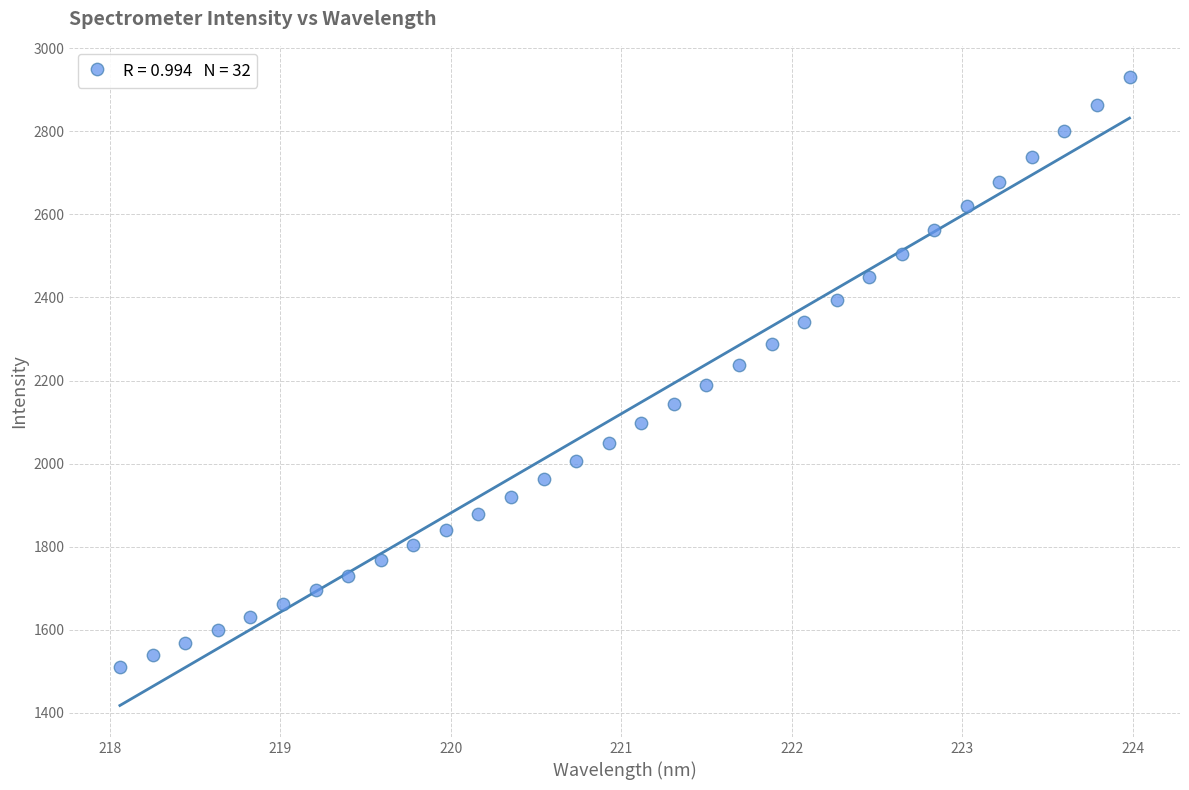

What is the range of X values (max minus min)?

5.9